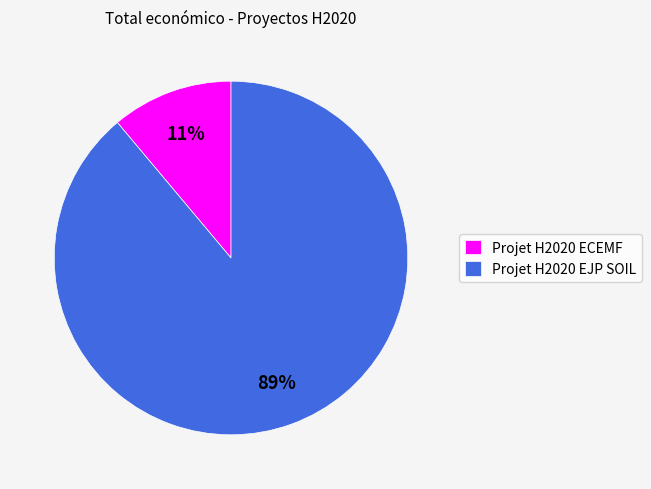

Does Projet H2020 ECEMF represent more than half of the total?

No